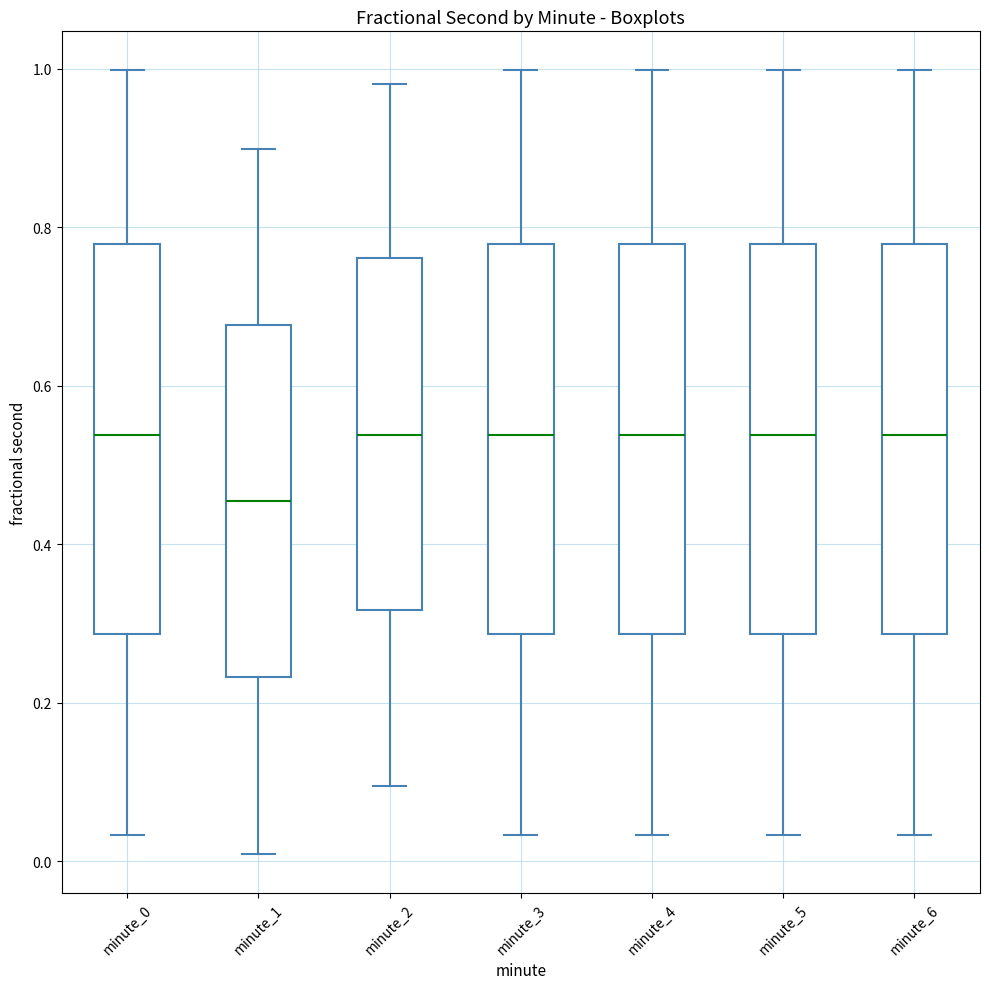

Where does the lower whisker of the box for minute_0 end on the y-axis? The values are not printed on the chart, so give them approximately, as read against the axis.

0.04